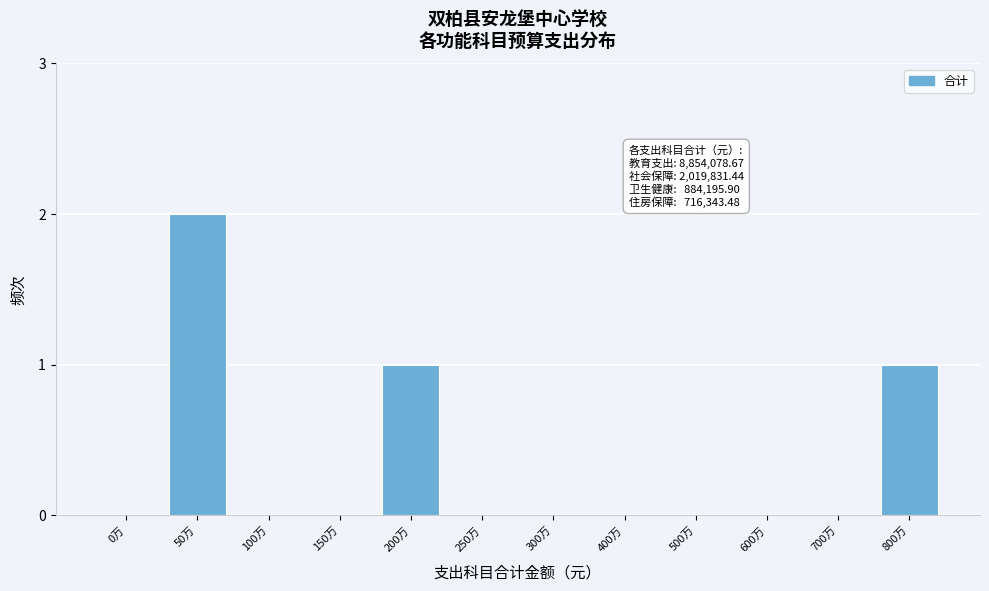

Reading right to left, what are all the values shown in this chart?

800万=1	700万=0	600万=0	500万=0	400万=0	300万=0	250万=0	200万=1	150万=0	100万=0	50万=2	0万=0